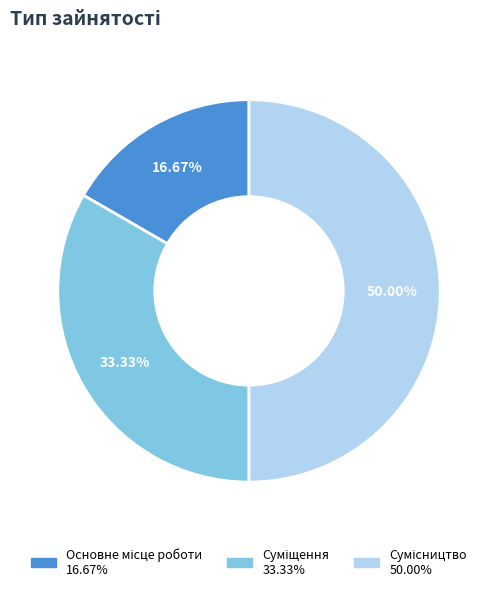

How many segments does this pie chart have?

3